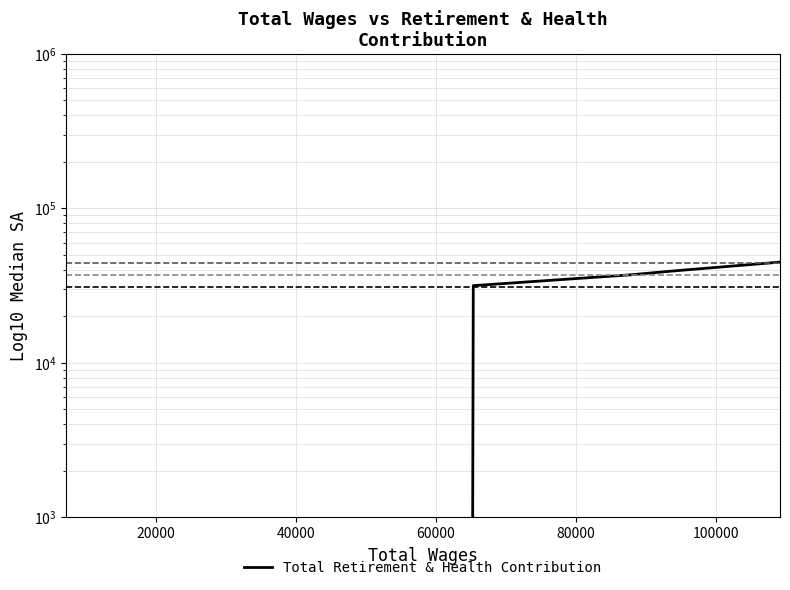

How many distinct data groups are displayed?

1